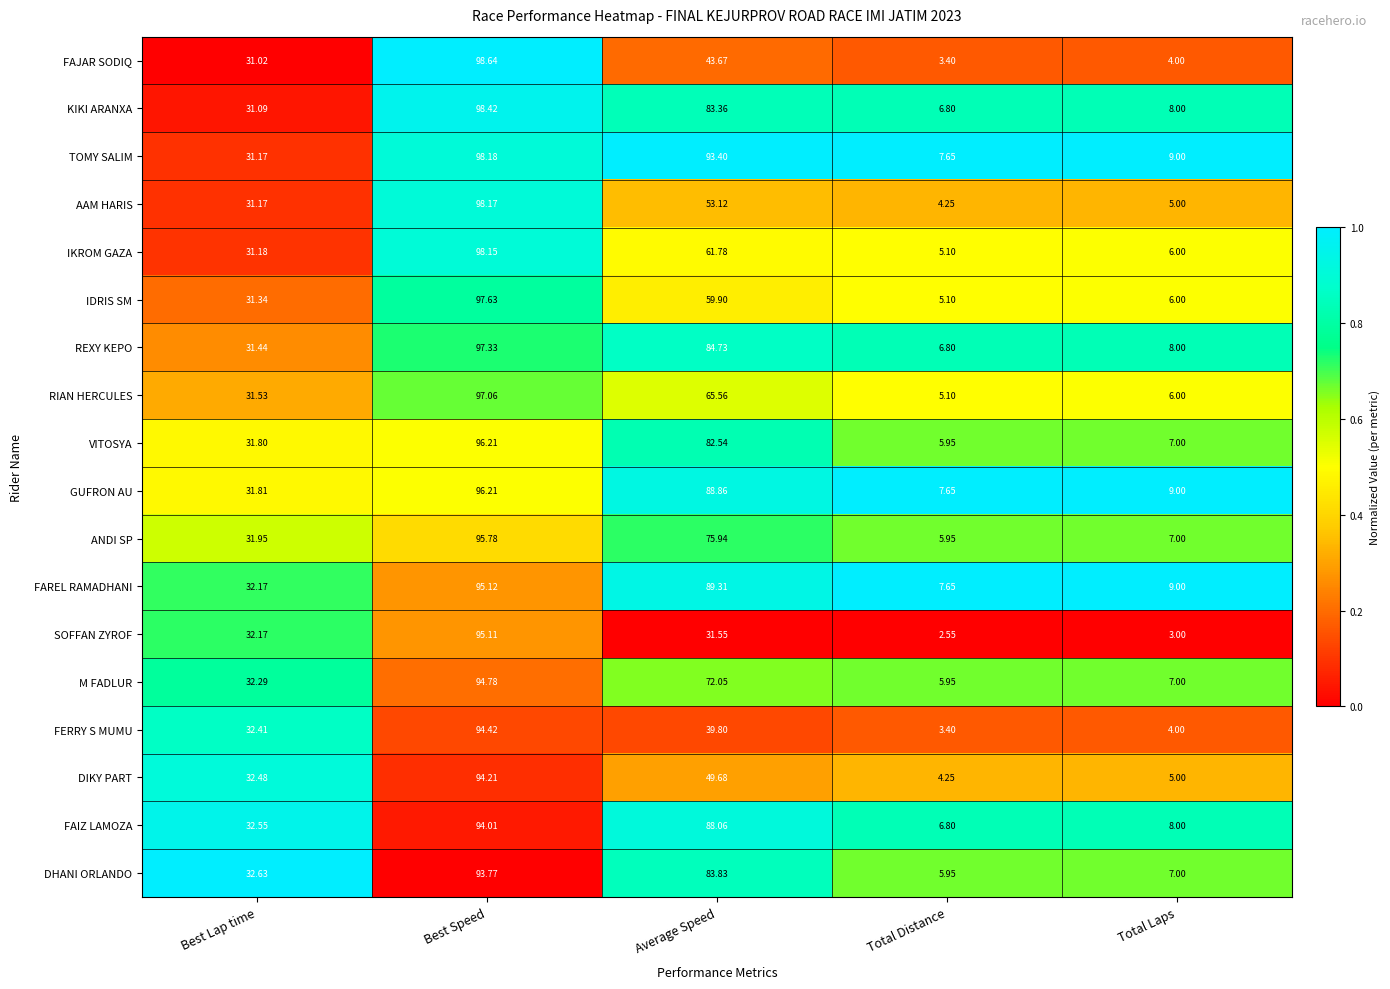

Which series has the largest total across all categories?

TOMY SALIM